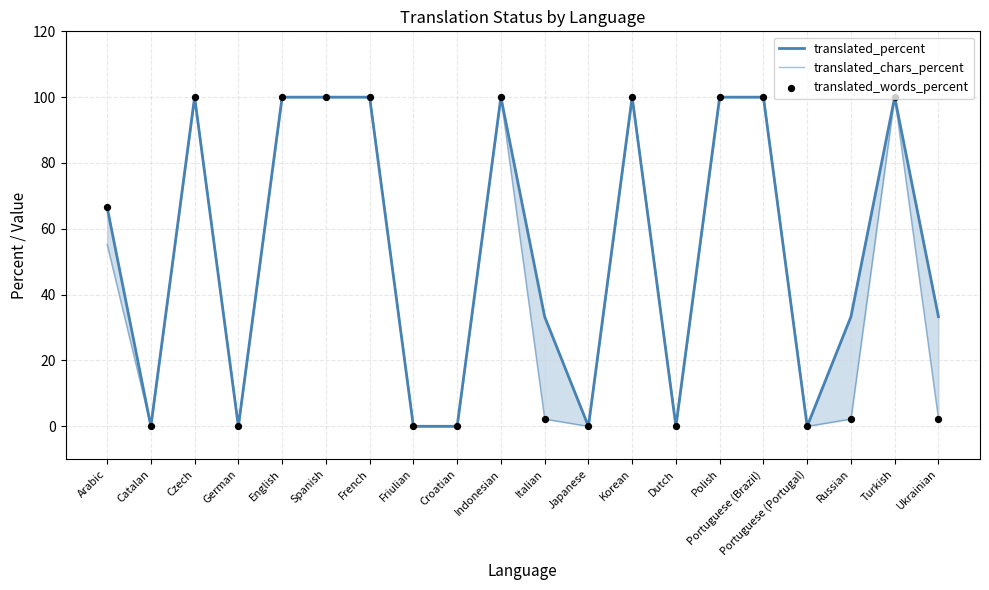

At which category is the sum across all series the highest?

Czech